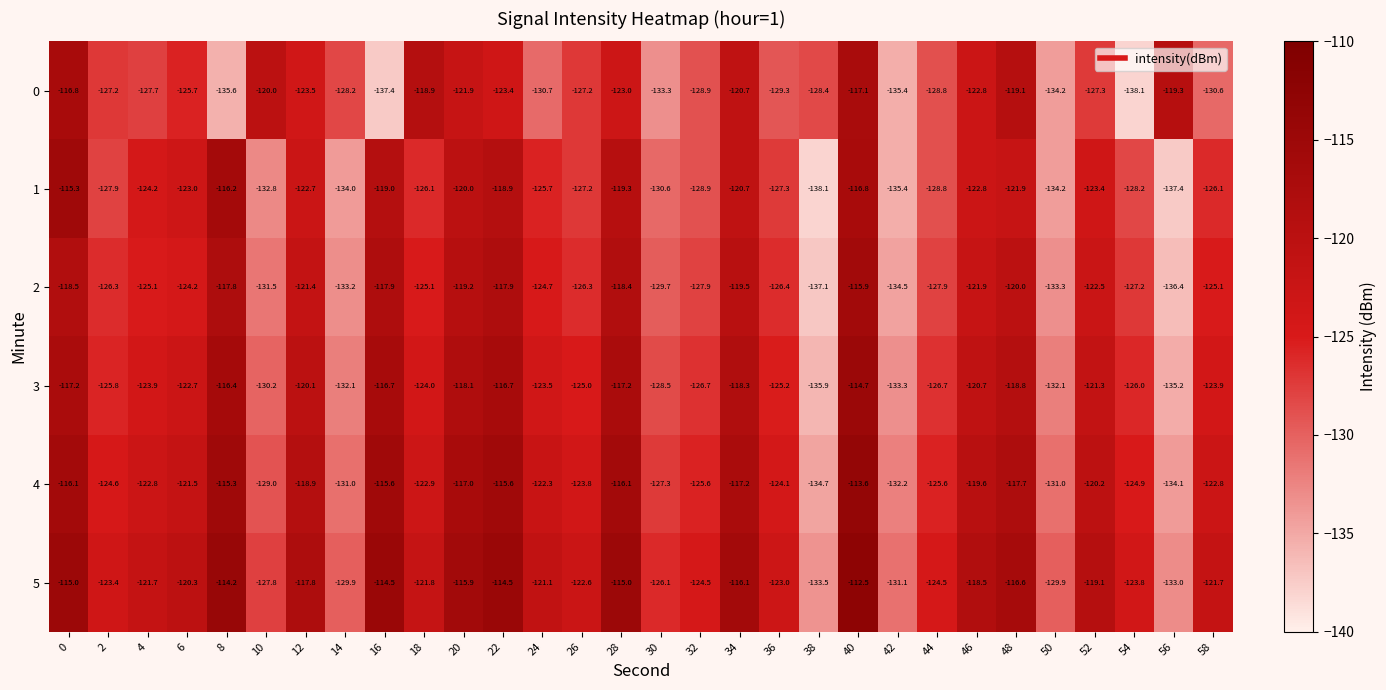

What is the sum of the 0 values at 40 and 14?

-245.3